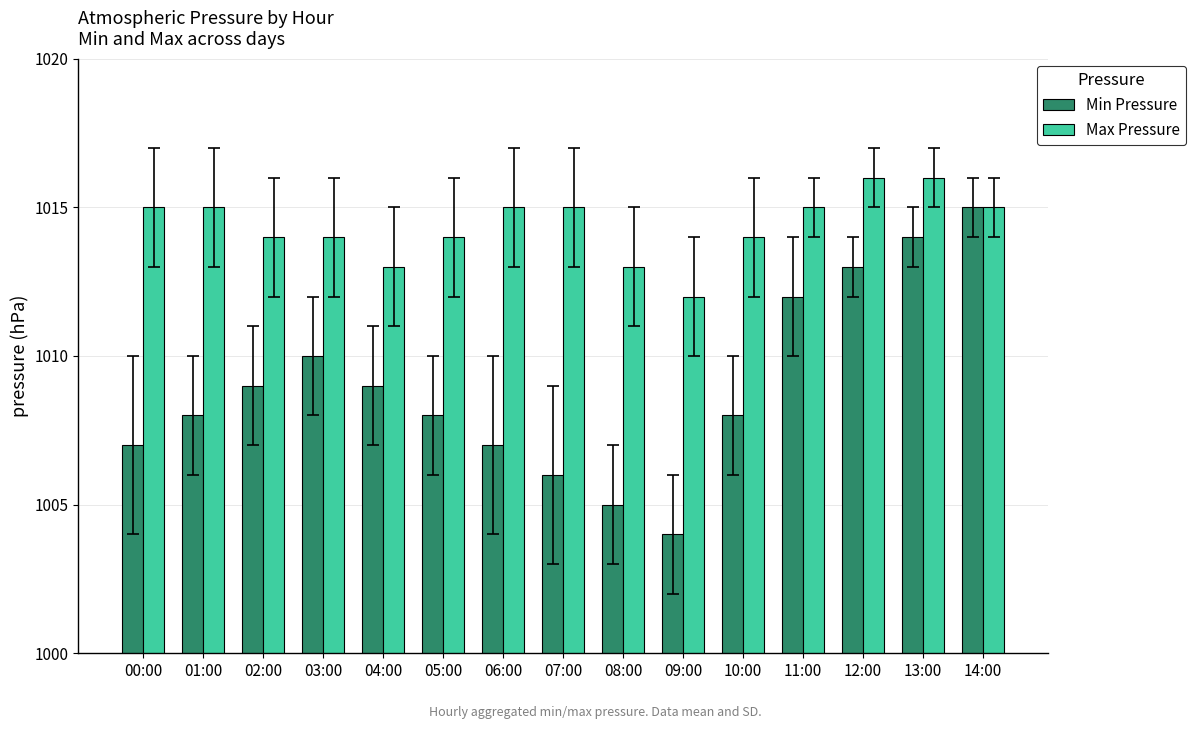

How many categories are shown in the chart?

15